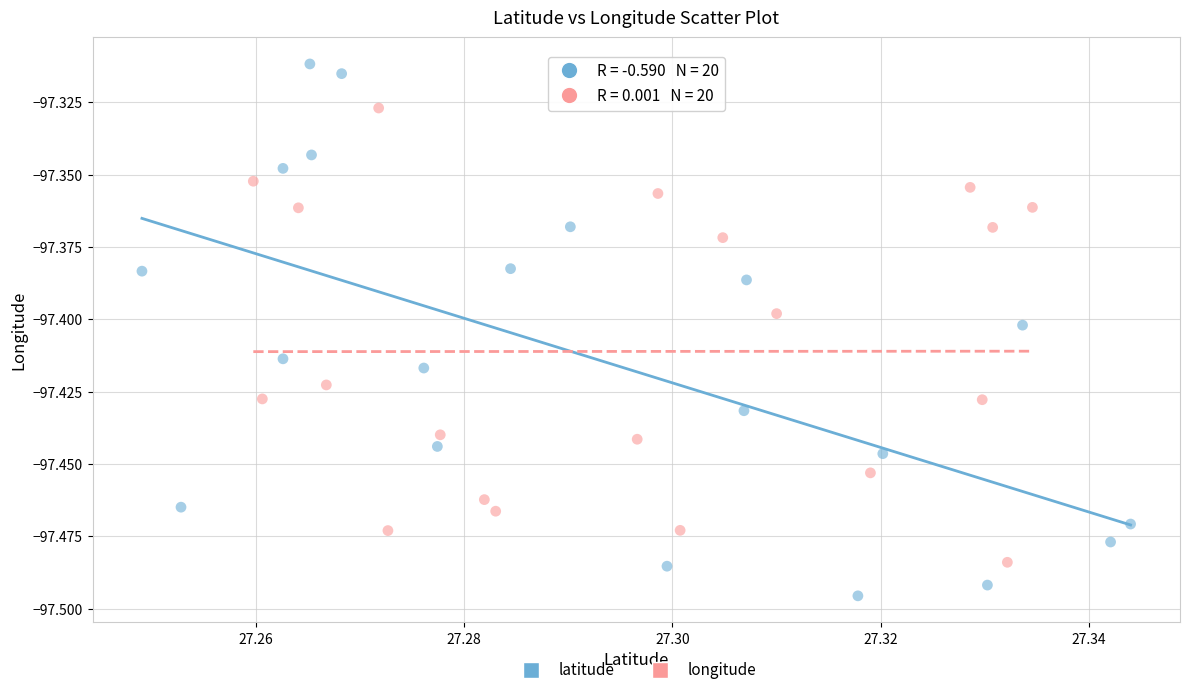

Which series reaches the maximum Y coordinate?

latitude